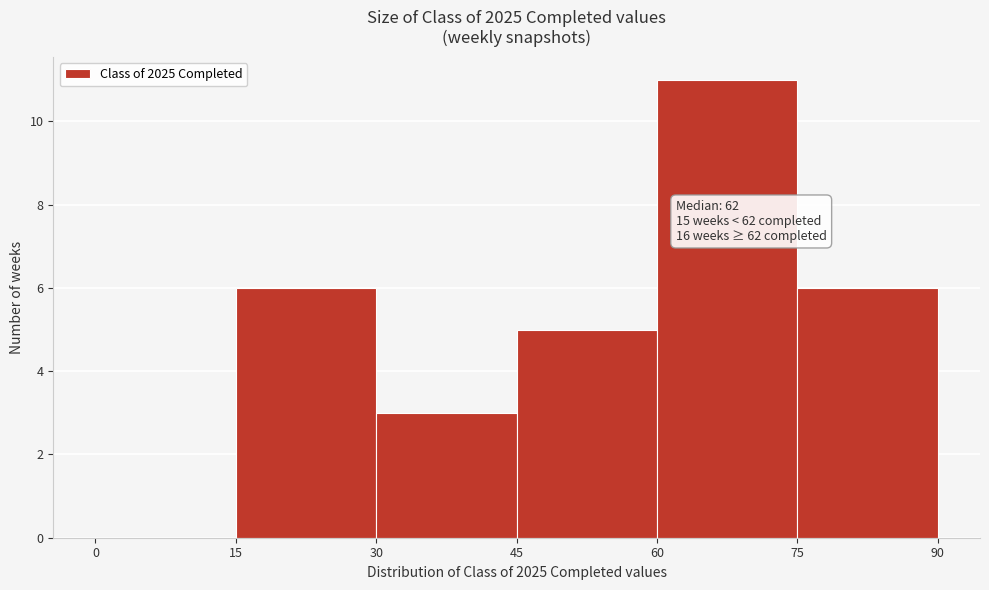

Over which range of the x-axis is the bar tallest?

60 to 75